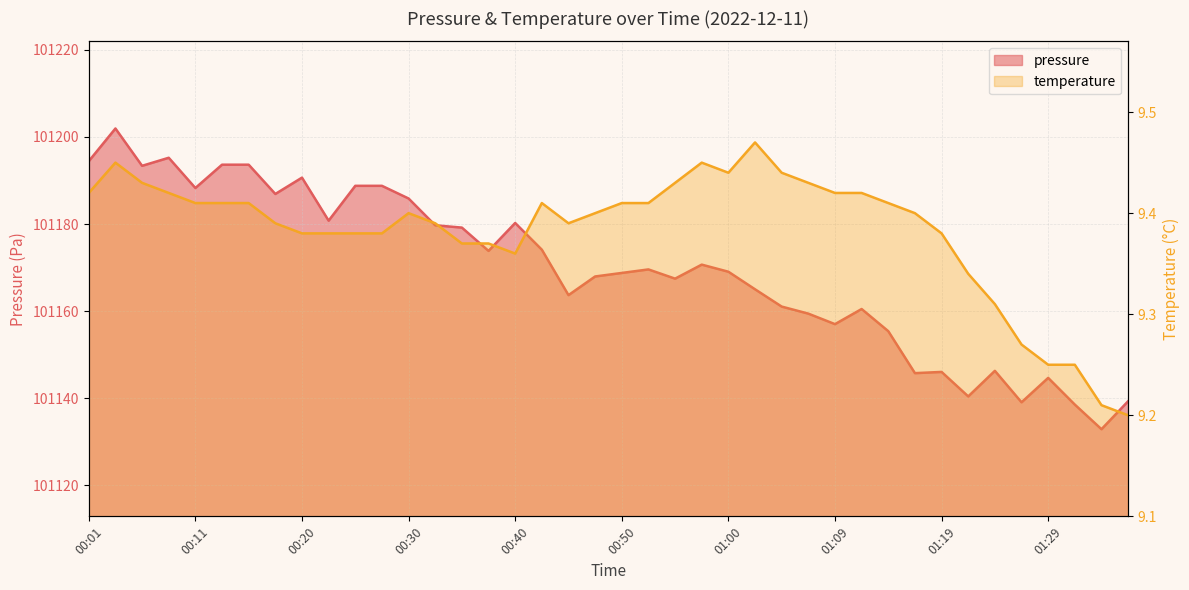

True or false: temperature and pressure cross at least once.

False